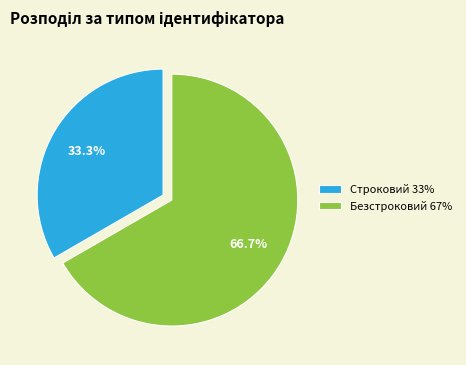

Rank the categories by value from highest to lowest.

Безстроковий, Строковий